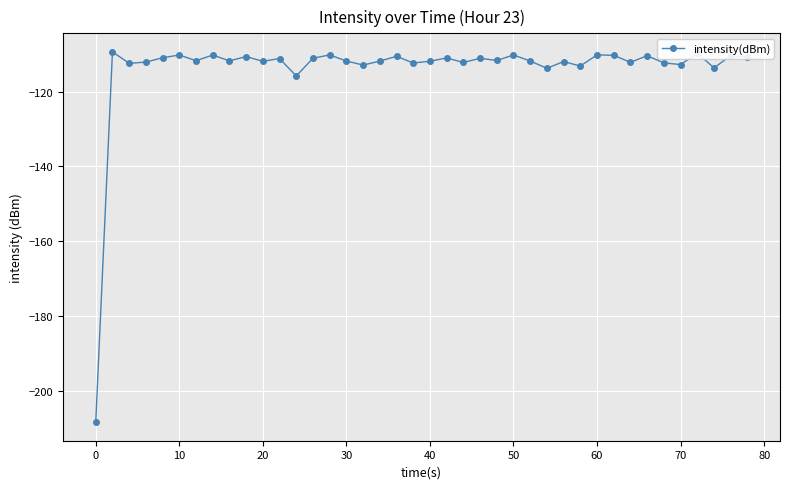

What is the greatest value displayed?

-109.3